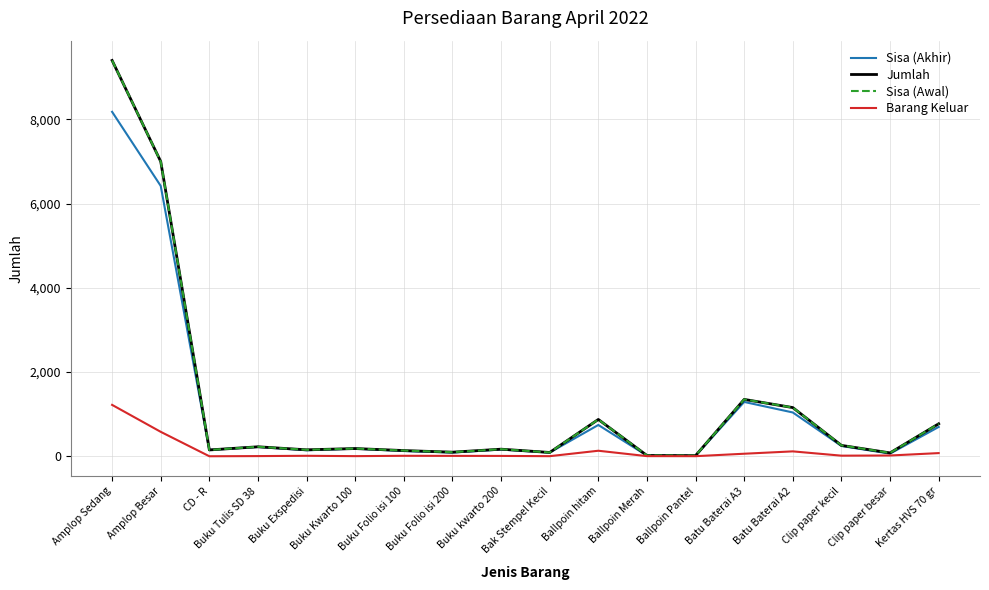

At which label is Sisa (Akhir) closest to 4096?

Amplop Besar